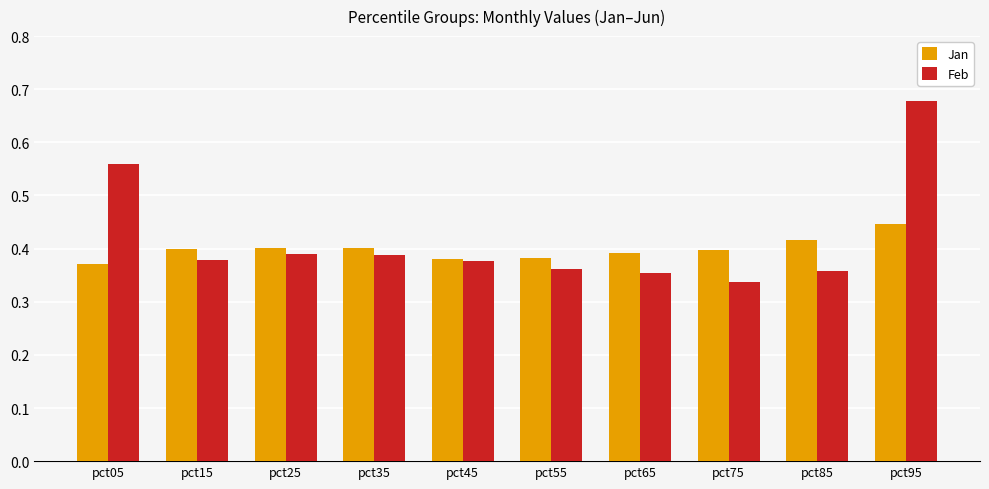

Which series has the widest spread of values?

Feb